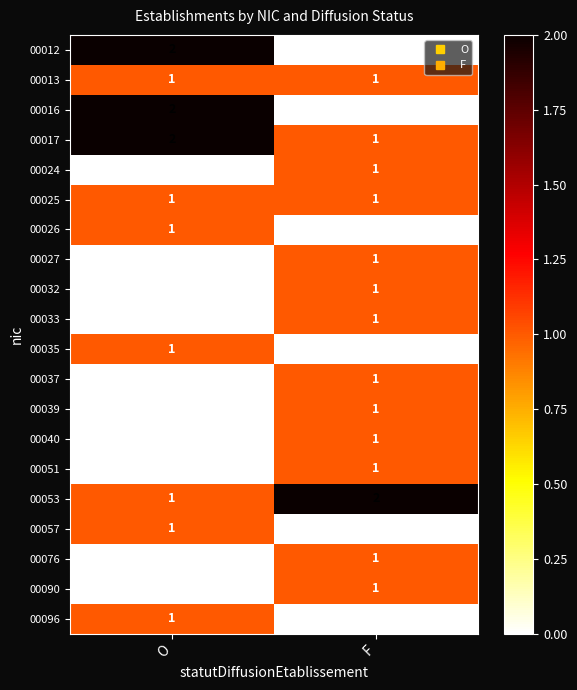

What is the sum of the 00053 values at F and O?

3